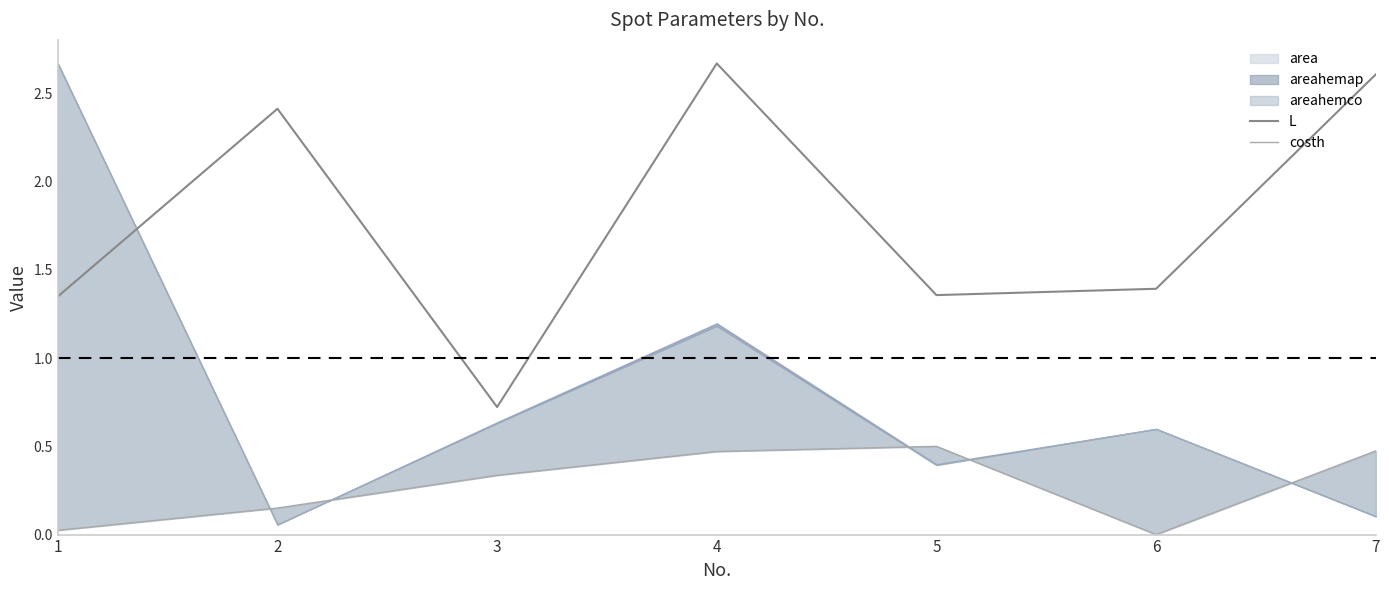

What is the minimum value for L?

0.7